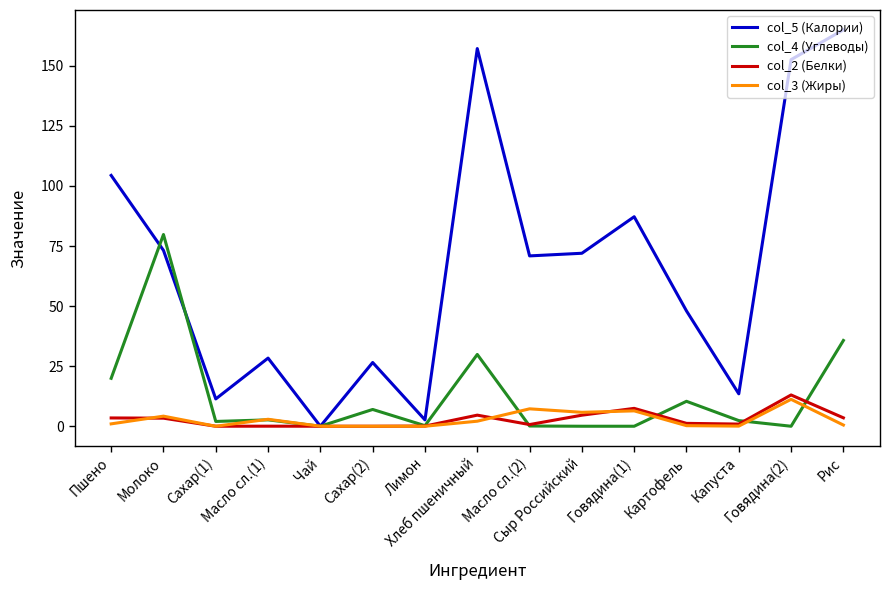

Between Молоко and Хлеб пшеничный, which series saw the biggest shift?

col_5 (Калории)